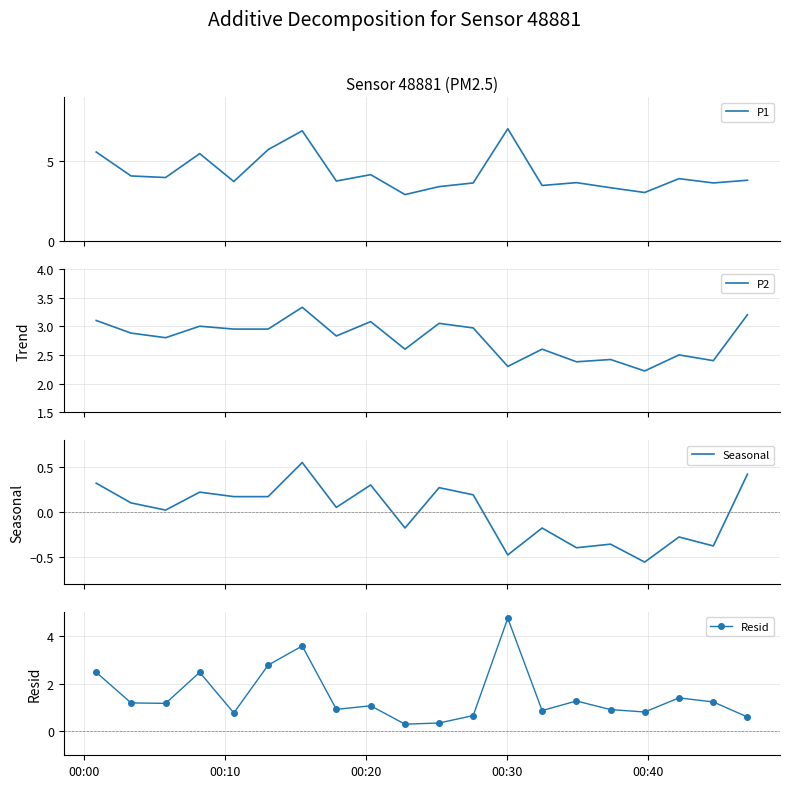

True or false: Seasonal and P1 cross at least once.

False